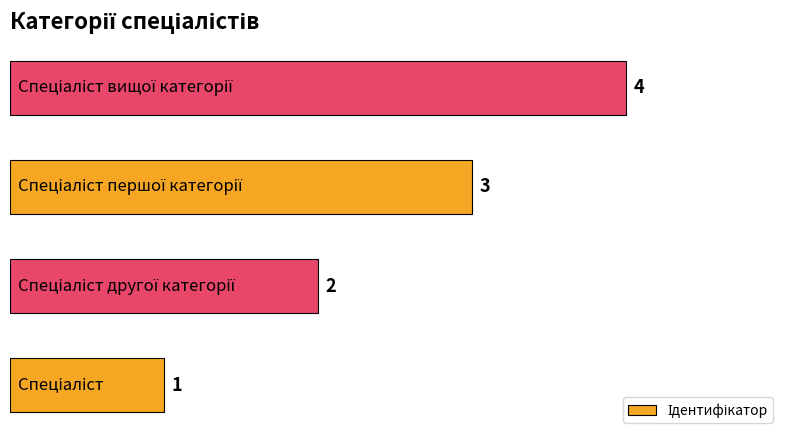

What is the sum of all values?

10